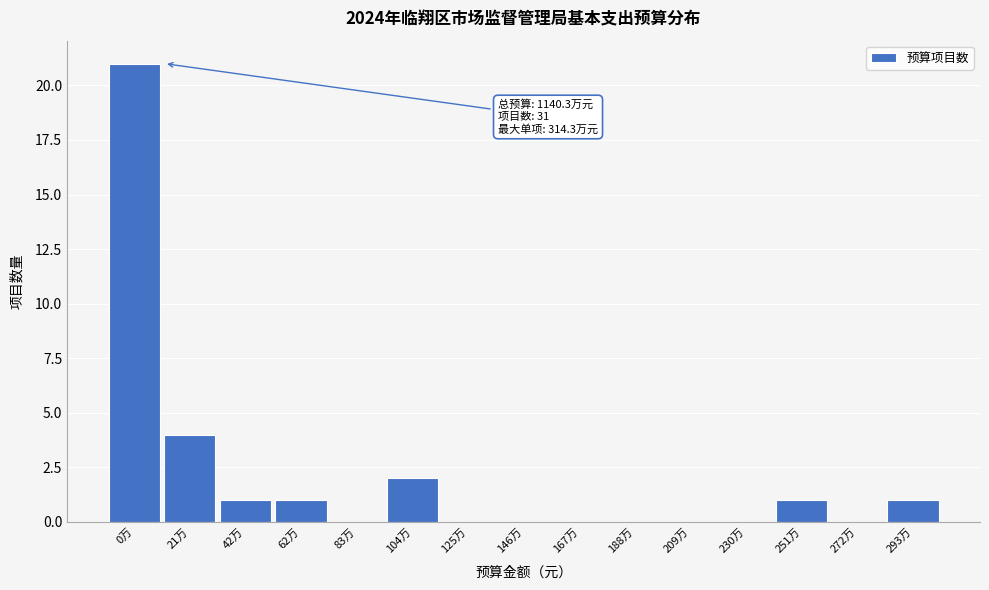

Reading left to right, transcribe all the data shown in this chart.

0万=21	21万=4	42万=1	62万=1	83万=0	104万=2	125万=0	146万=0	167万=0	188万=0	209万=0	230万=0	251万=1	272万=0	293万=1